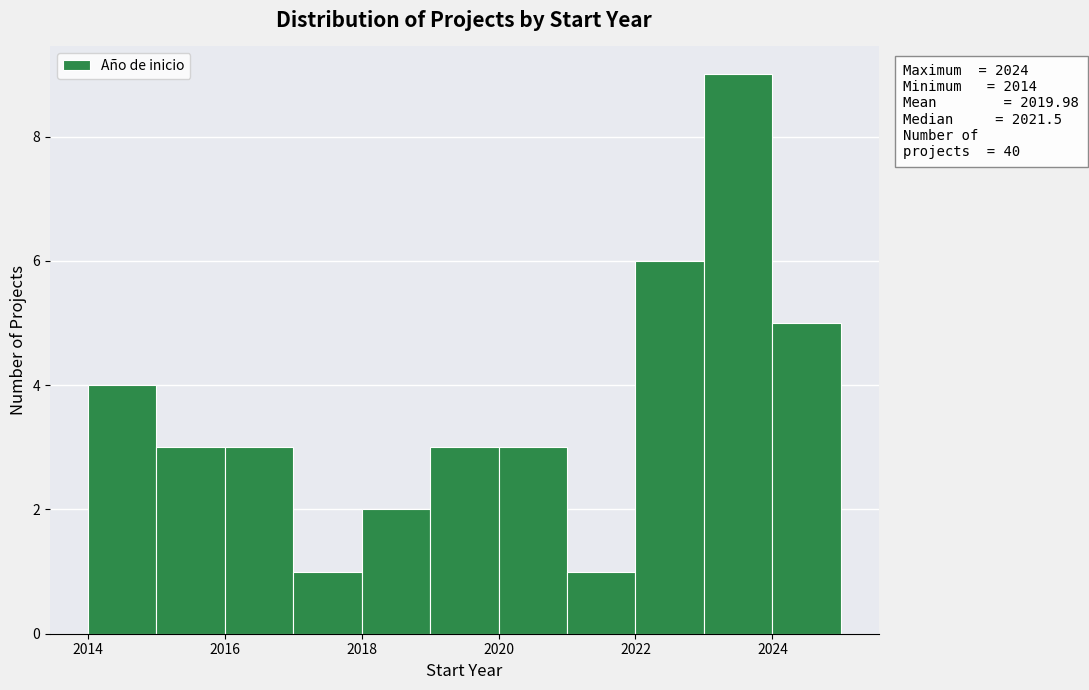

Which range on the x-axis has the tallest bar?

2023 to 2024